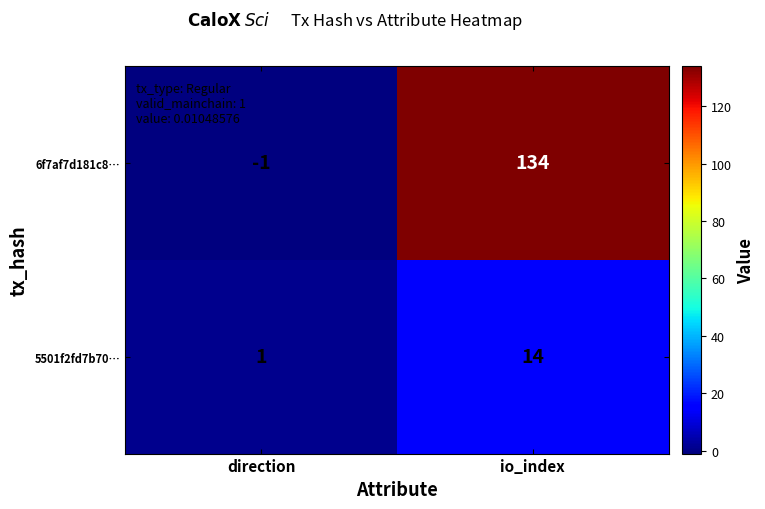

Rank the series by their average value, from lowest to highest.

5501f2fd7b70…, 6f7af7d181c8…